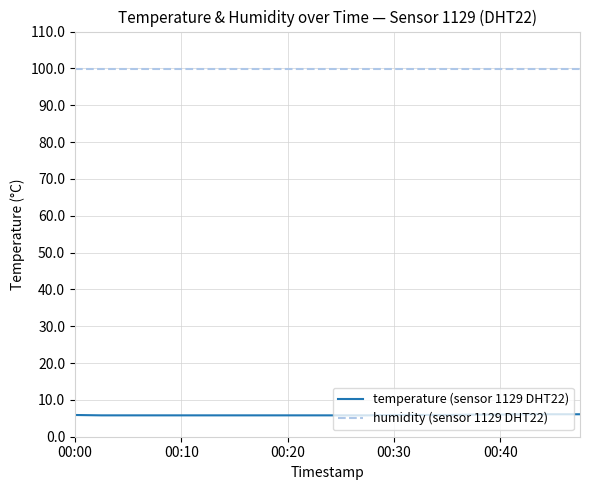

How many categories are shown in the chart?

20